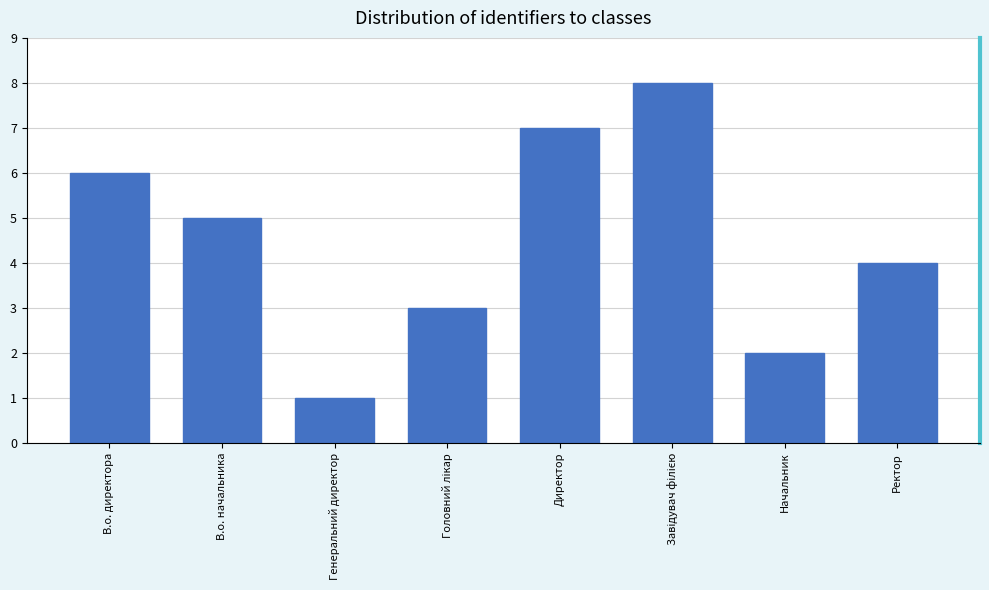

What is the sum of all values?

36